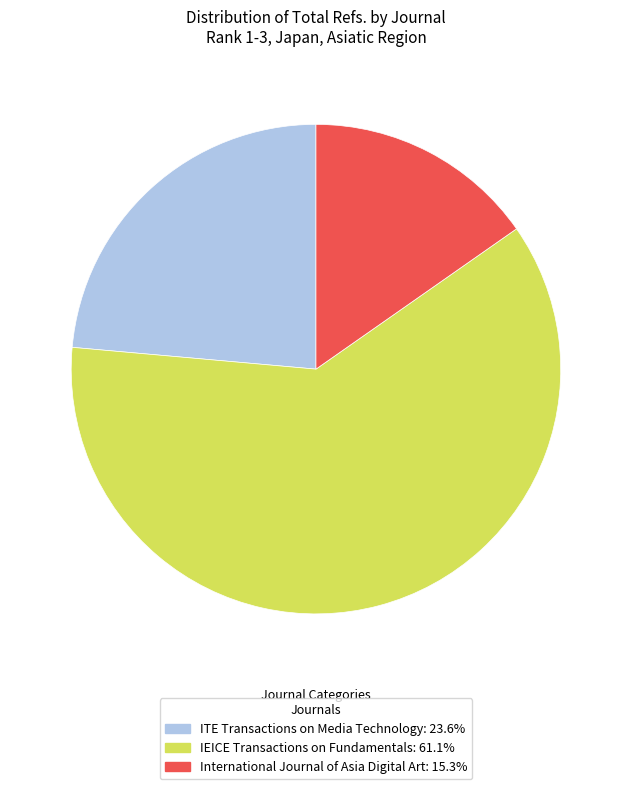

Rank the categories by value from lowest to highest.

International Journal of Asia Digital Art, ITE Transactions on Media Technology, IEICE Transactions on Fundamentals